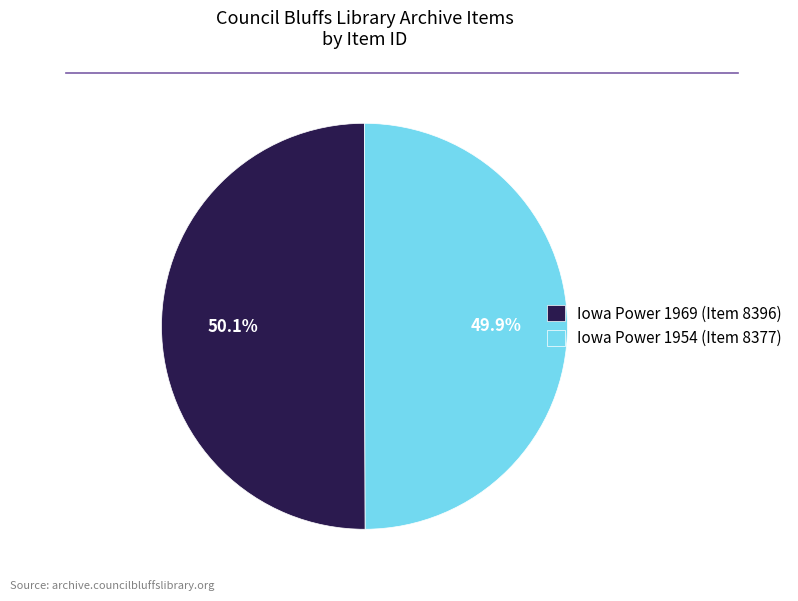

Approximately how many times larger is the value at Iowa Power 1969 (Item 8396) compared to Iowa Power 1954 (Item 8377)?

1.0